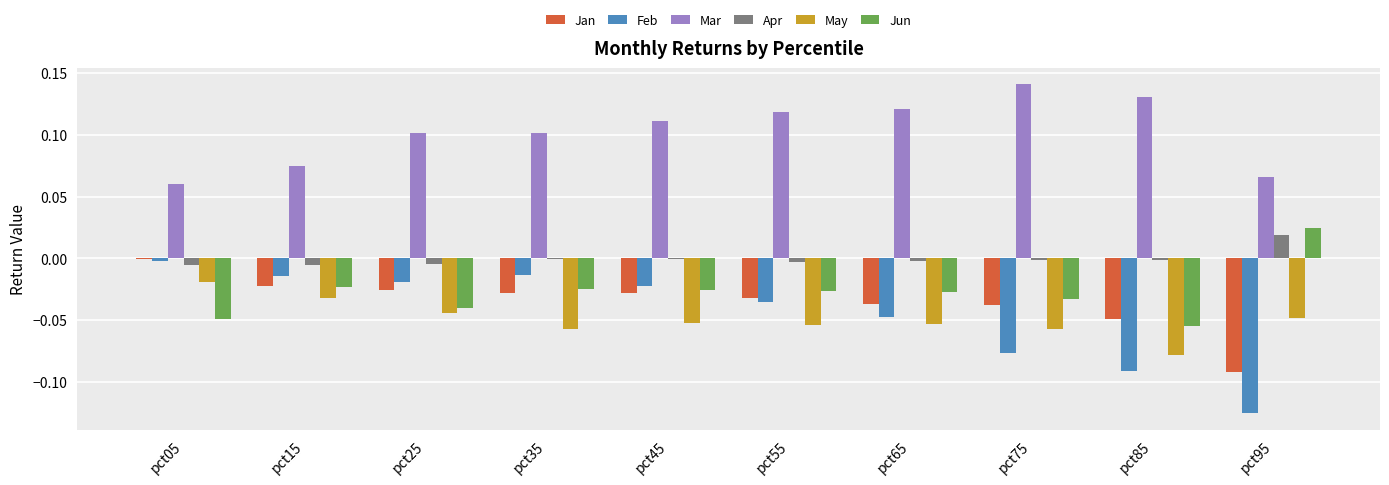

Which series has the largest total across all categories?

Mar